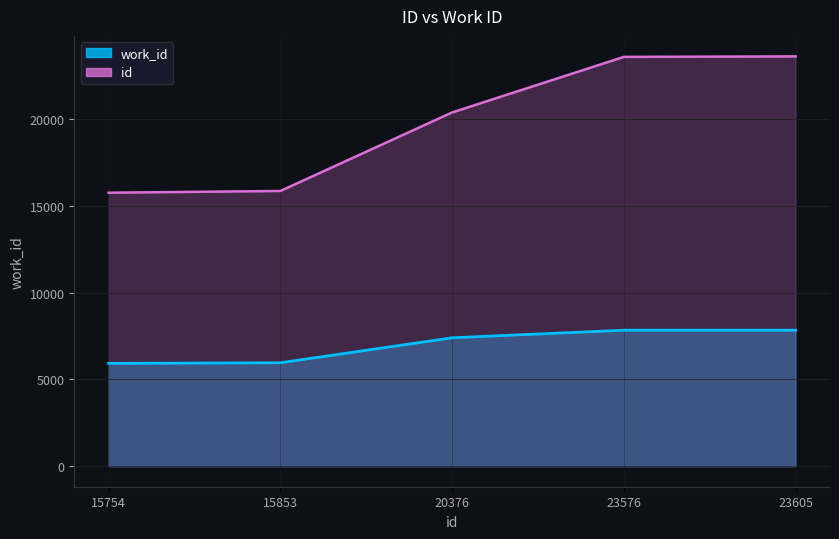

How many lines are shown in the chart?

2